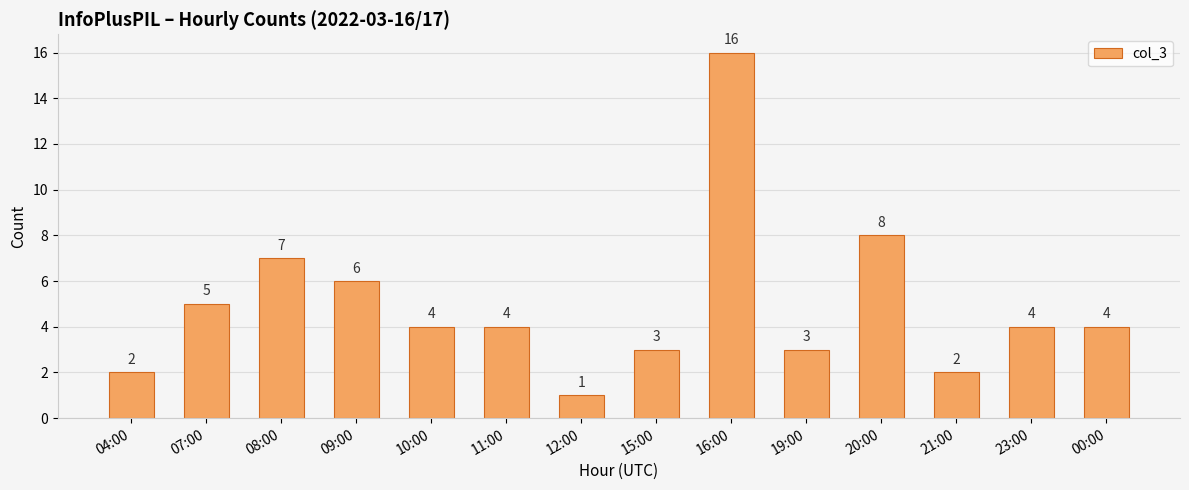

What is the difference between the maximum and second lowest values?

14